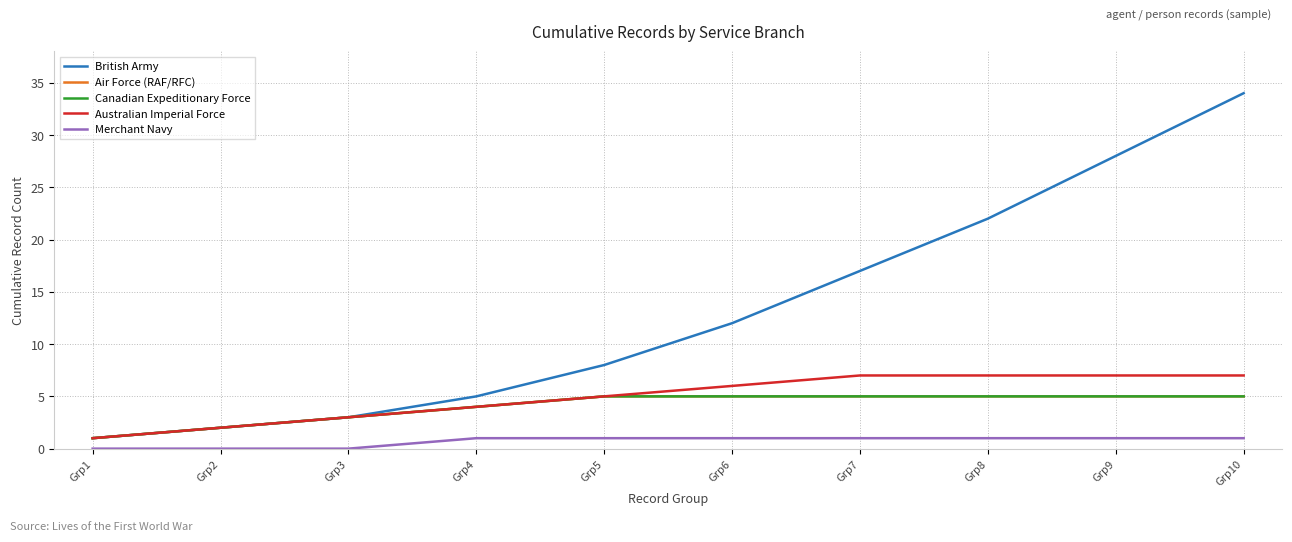

Which series has the largest range (max minus min)?

British Army